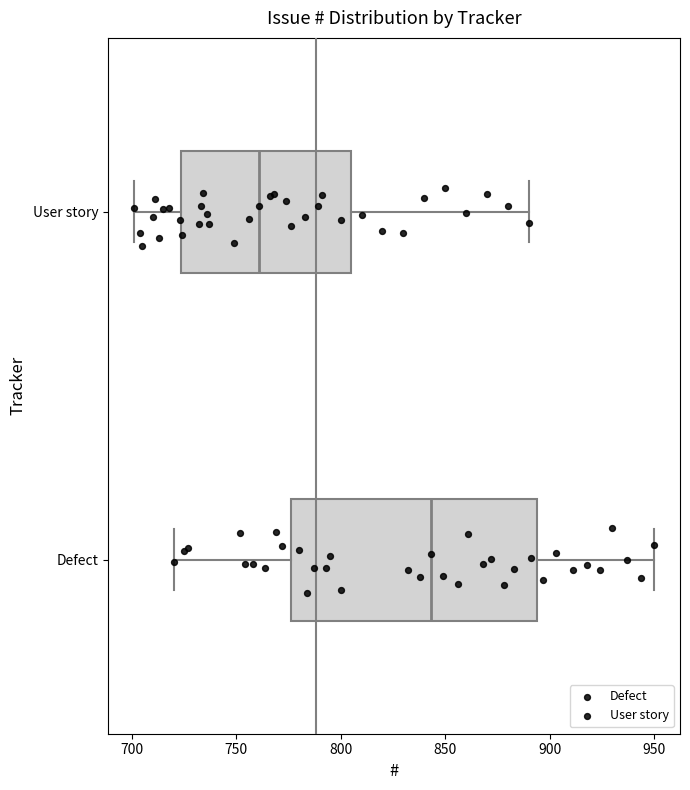

Comparing the boxes themselves (not the whiskers), which one is the widest?

Defect